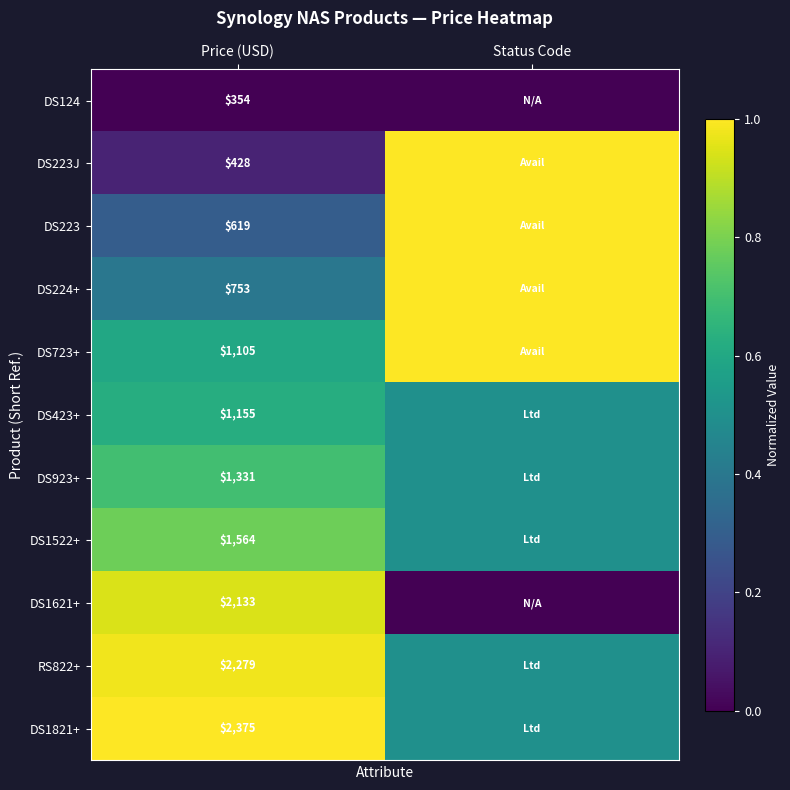

What value does the DS224+ series have at Price (USD)?

0.4